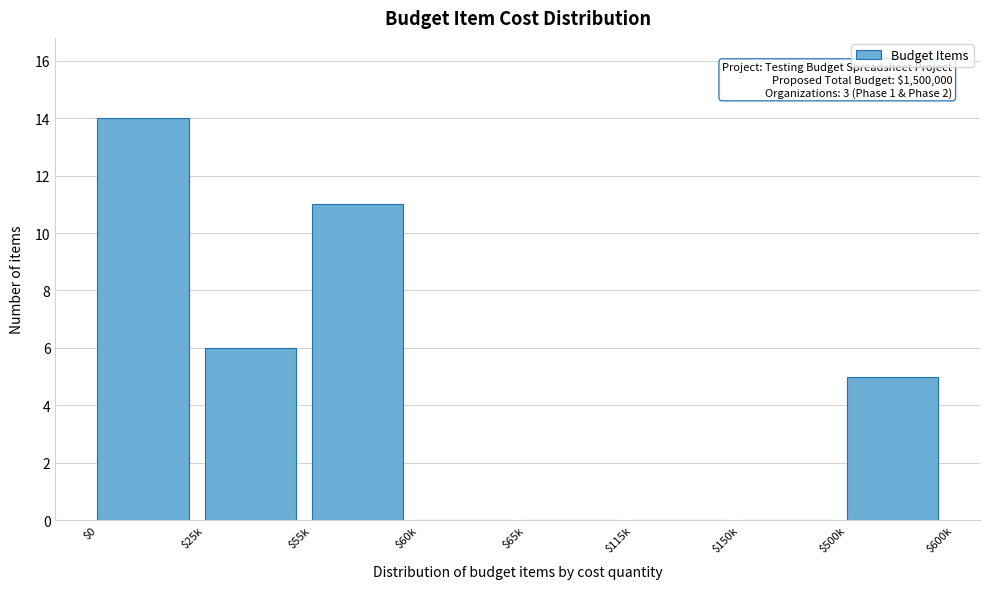

What is the maximum value shown in the chart?

14